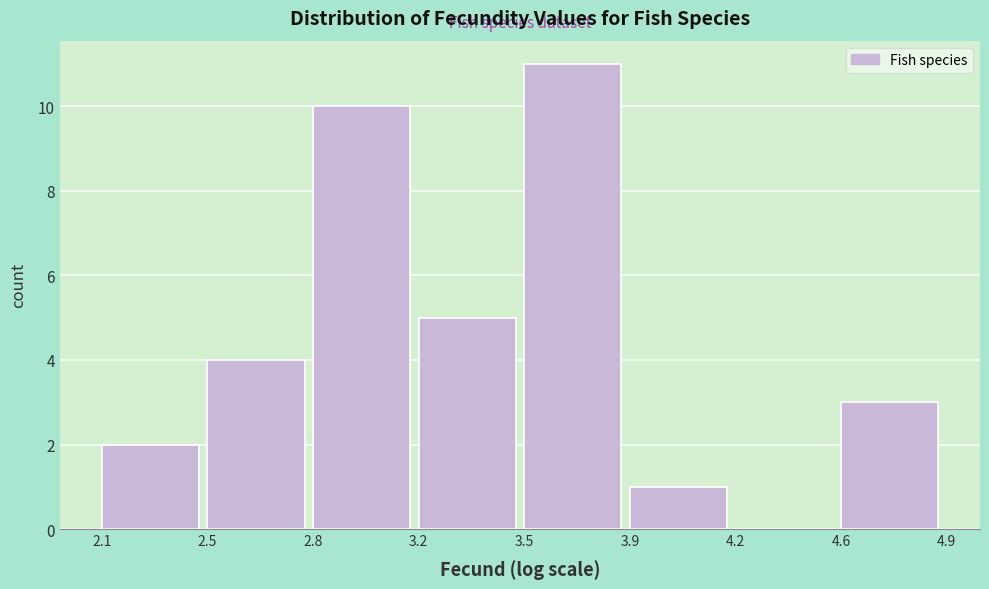

Reading right to left, list all the values displayed in this chart.

4.6=3	4.2=0	3.9=1	3.5=11	3.2=5	2.8=10	2.5=4	2.1=2